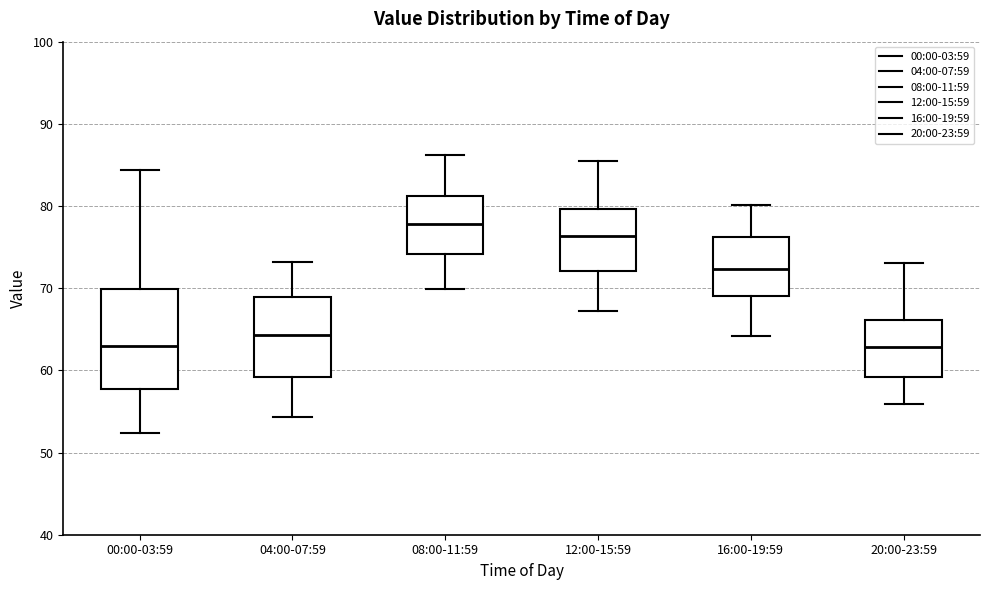

Reading left to right, read every box against the y-axis: the position of its median line, the range the box covers, and the ends of its whiskers. The values are not printed on the chart, so give them approximately, as read against the axis.

00:00-03:59: median 63, box 58 to 70, whiskers 52 to 84
04:00-07:59: median 64, box 59 to 69, whiskers 54 to 73
08:00-11:59: median 78, box 74 to 81, whiskers 70 to 86
12:00-15:59: median 76, box 72 to 80, whiskers 67 to 85
16:00-19:59: median 72, box 69 to 76, whiskers 64 to 80
20:00-23:59: median 63, box 59 to 66, whiskers 56 to 73